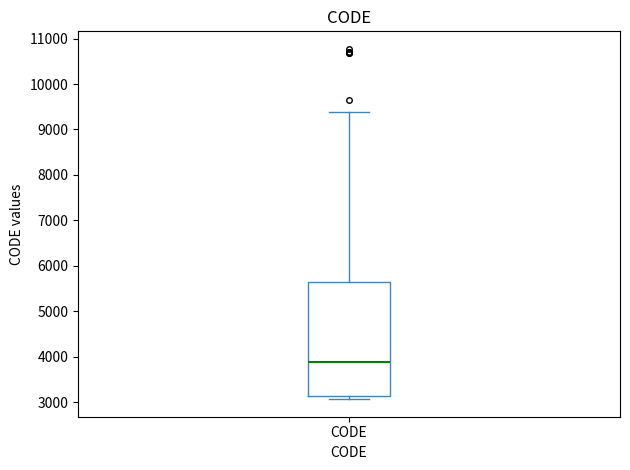

Read this box plot against the y-axis: the position of the median line, the range covered by the box, and the ends of both whiskers. The values are not printed on the chart, so give them approximately, as read against the axis.

median 3900, box 3100 to 5600, whiskers 3100 (just below the box's lower edge) to 9400